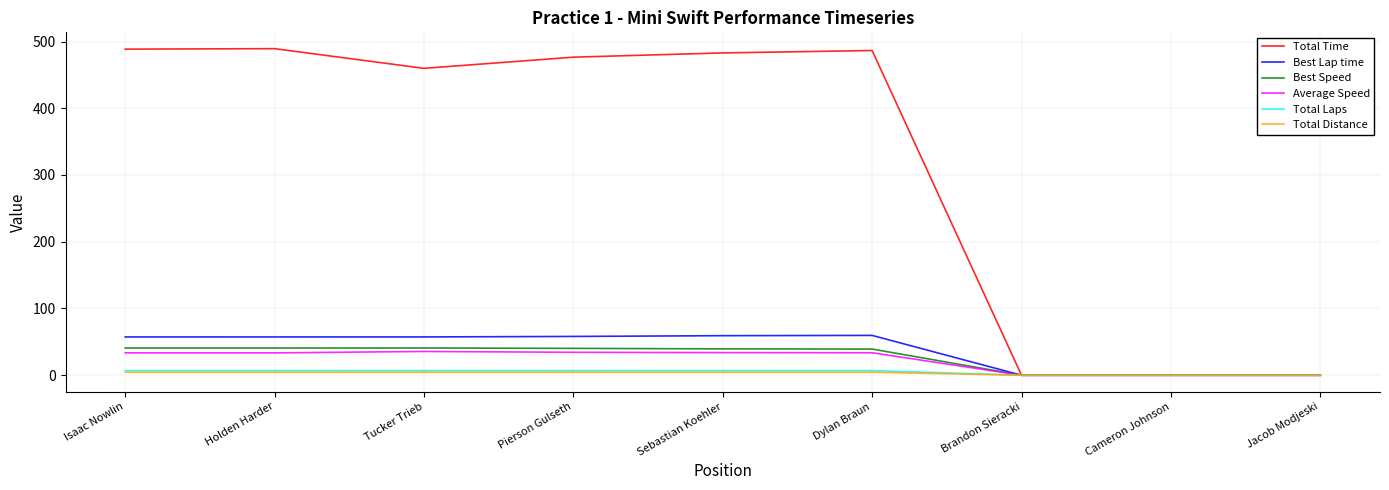

Does the chart have visible grid lines?

Yes